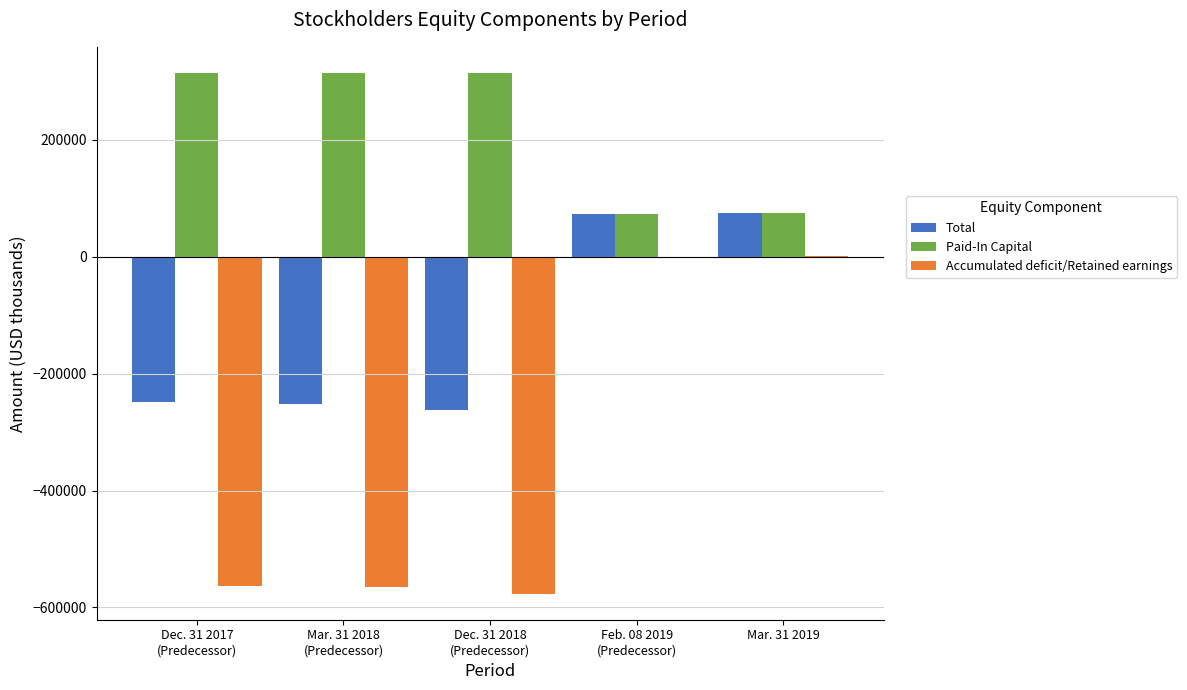

Which series has the largest total across all categories?

Paid-In Capital